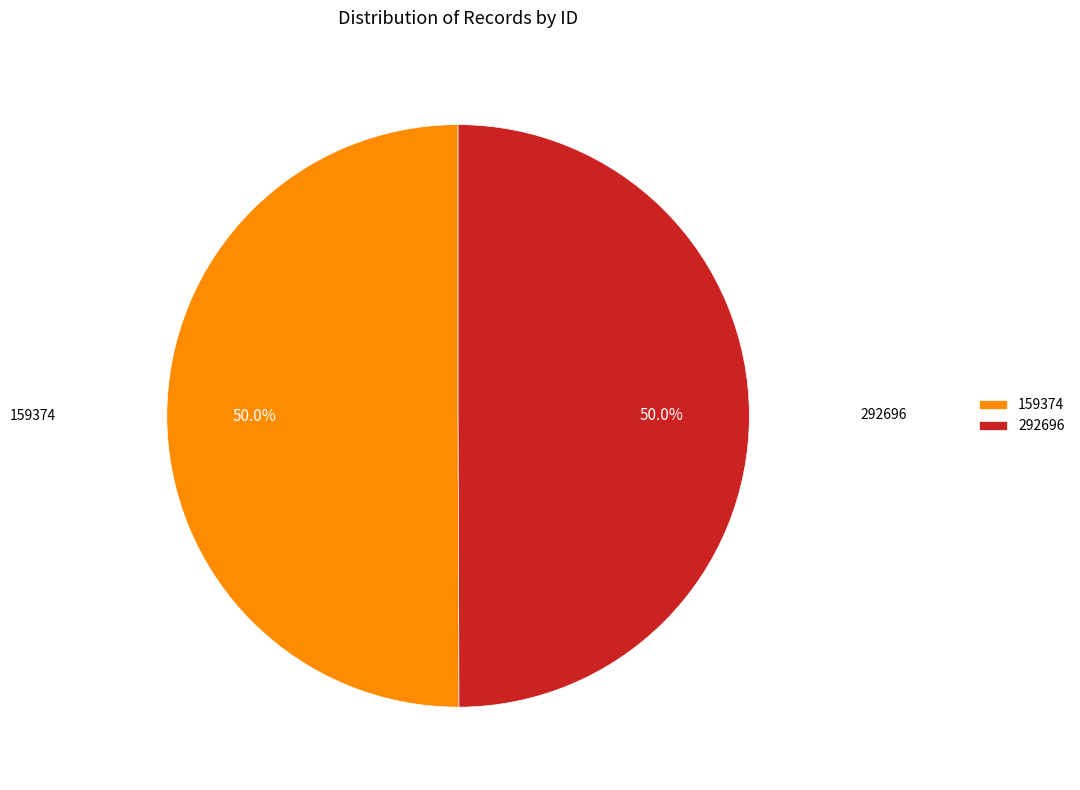

Is the sum of 159374 and 292696 greater than half?

Yes